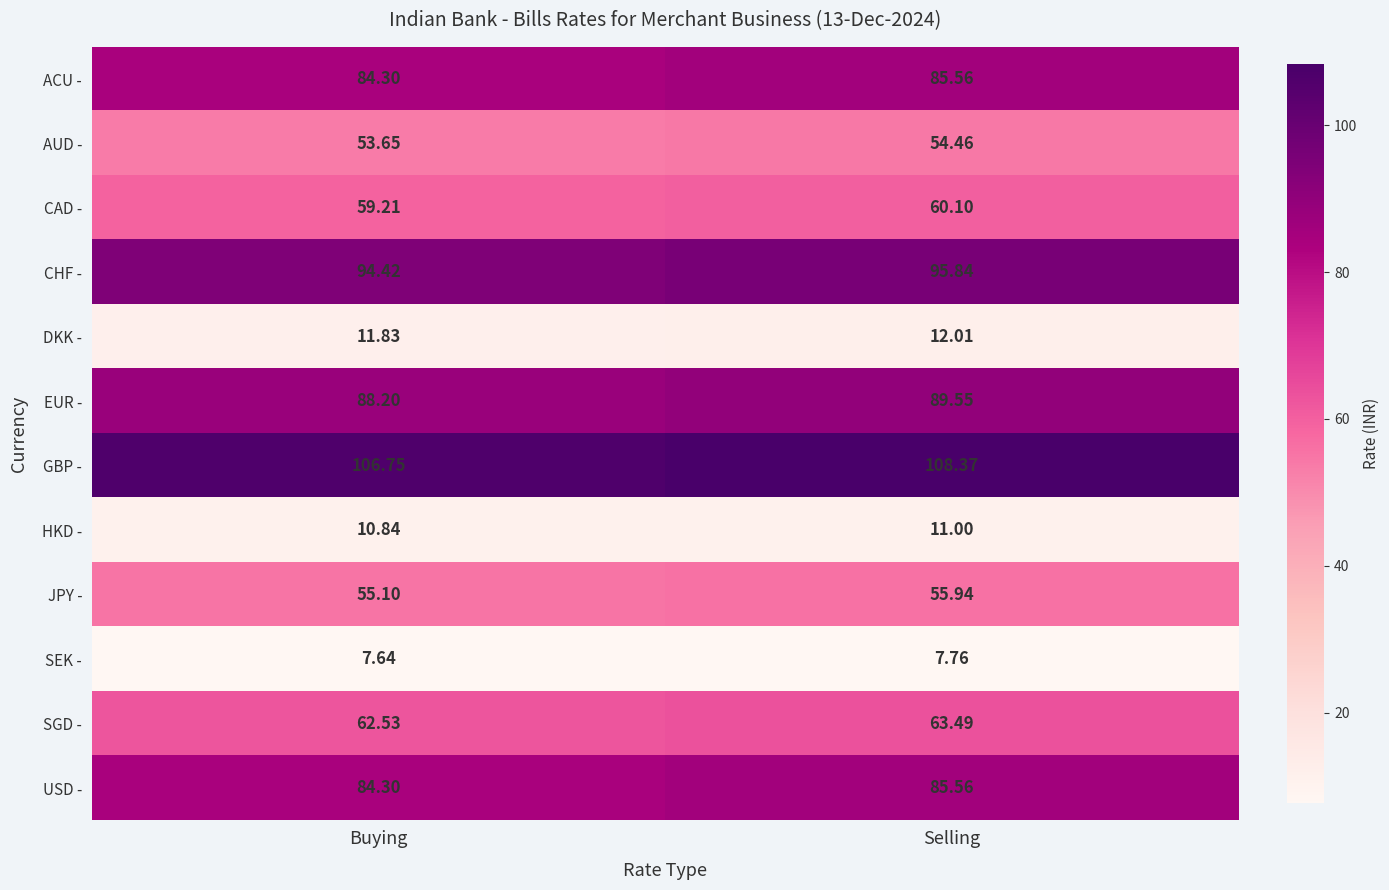

Where does the ACU - series first go above 85?

Selling